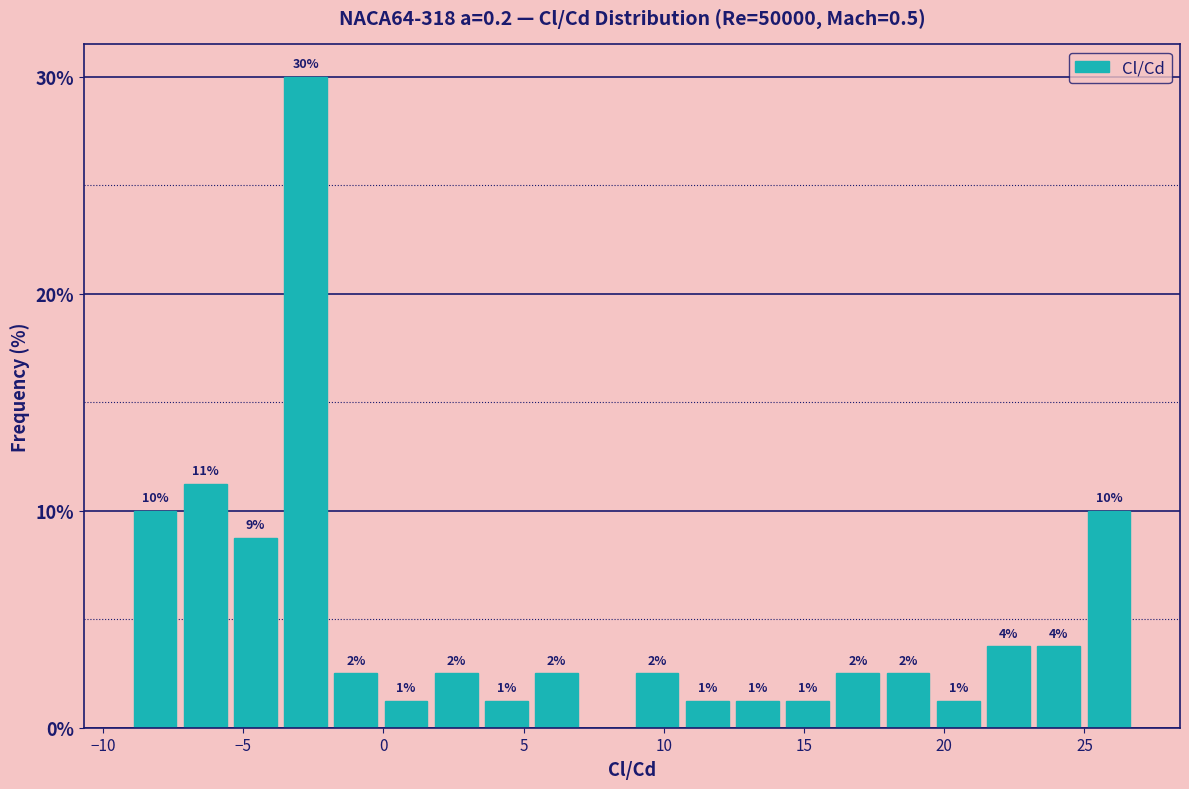

Read against the x-axis, roughly where is the centre of the tallest bar?

-3.0